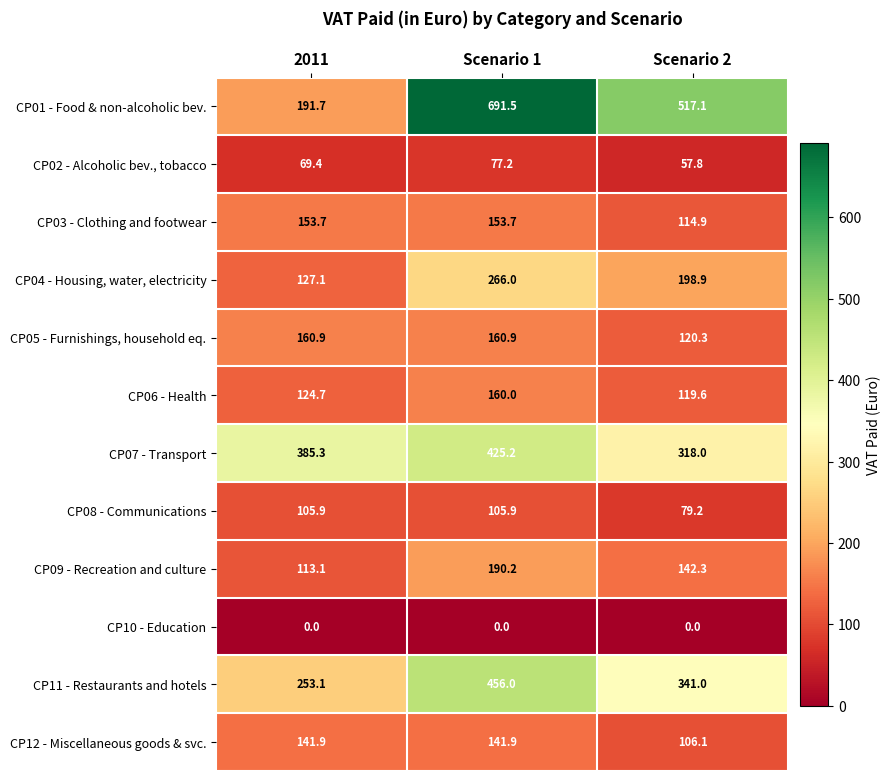

Is the value of CP05 - Furnishings, household eq. at 2011 greater than the value of CP12 - Miscellaneous goods & svc. at 2011?

Yes